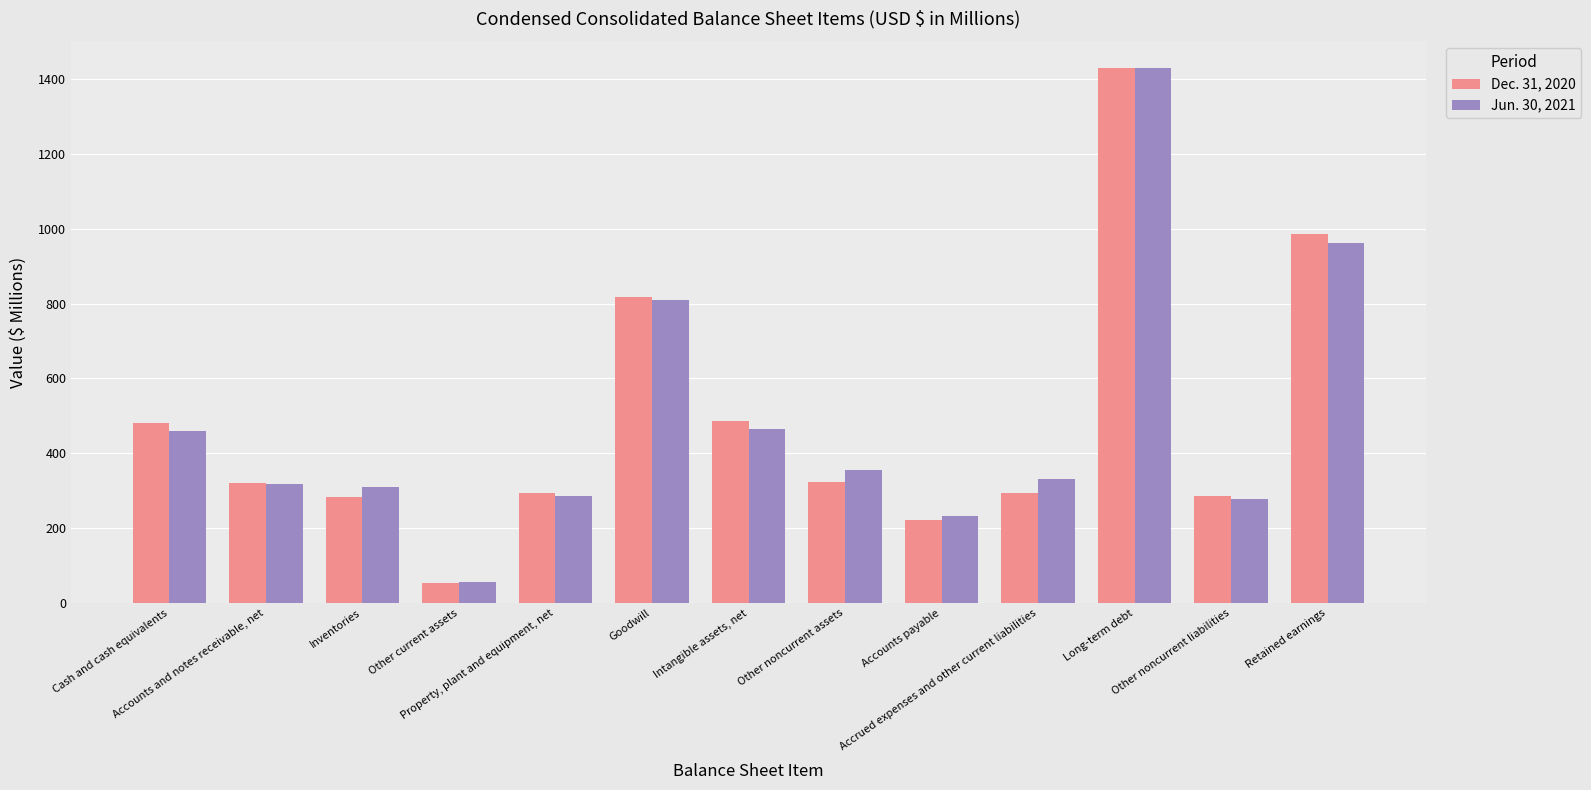

How many data points in Jun. 30, 2021 are less than 331?

6